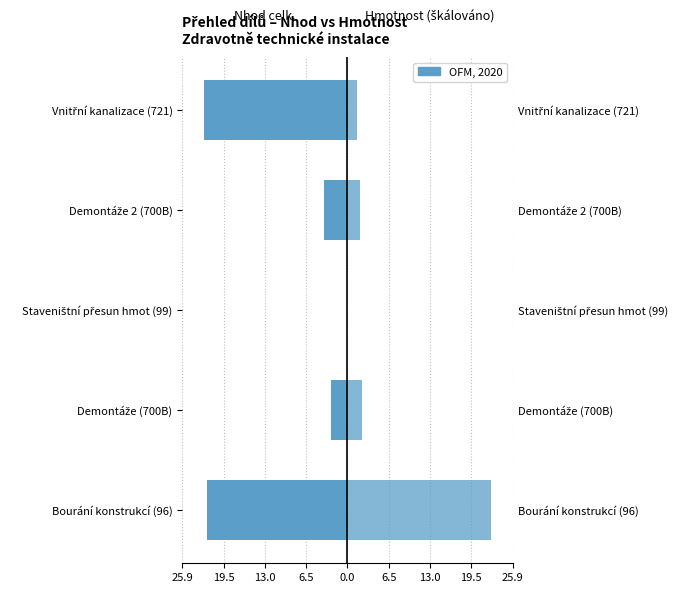

True or false: Hmotnost (škálováno) has a value of 3.2 at Demontáže (700B).

False